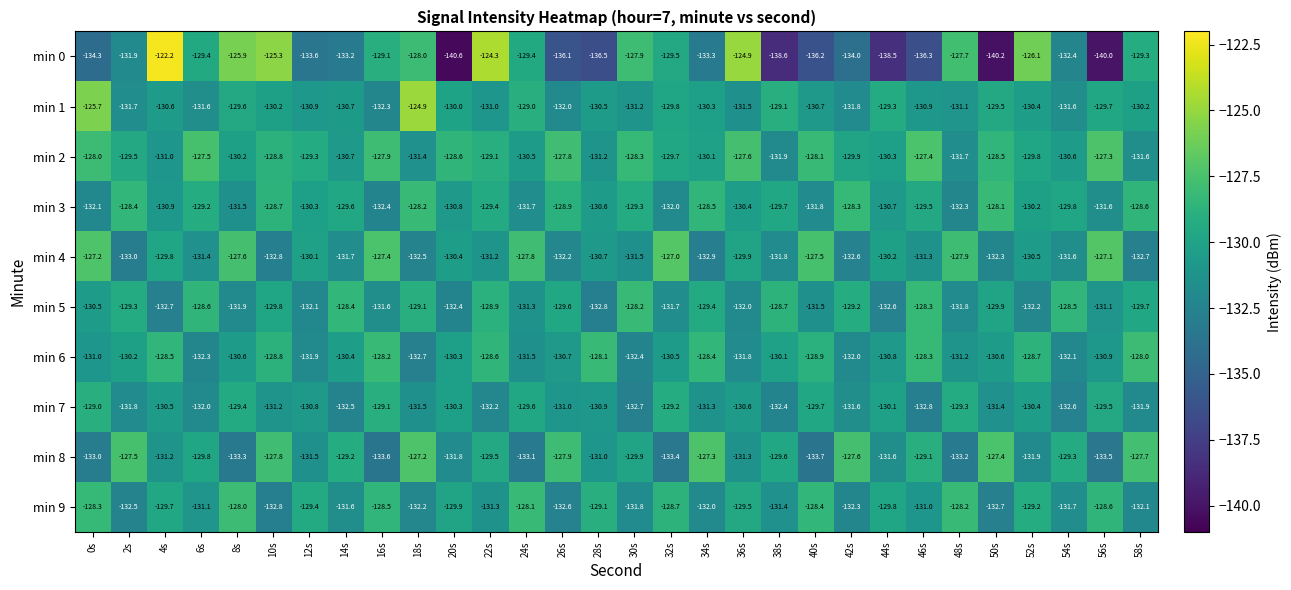

What is the sum of all min 1 values?

-3907.8